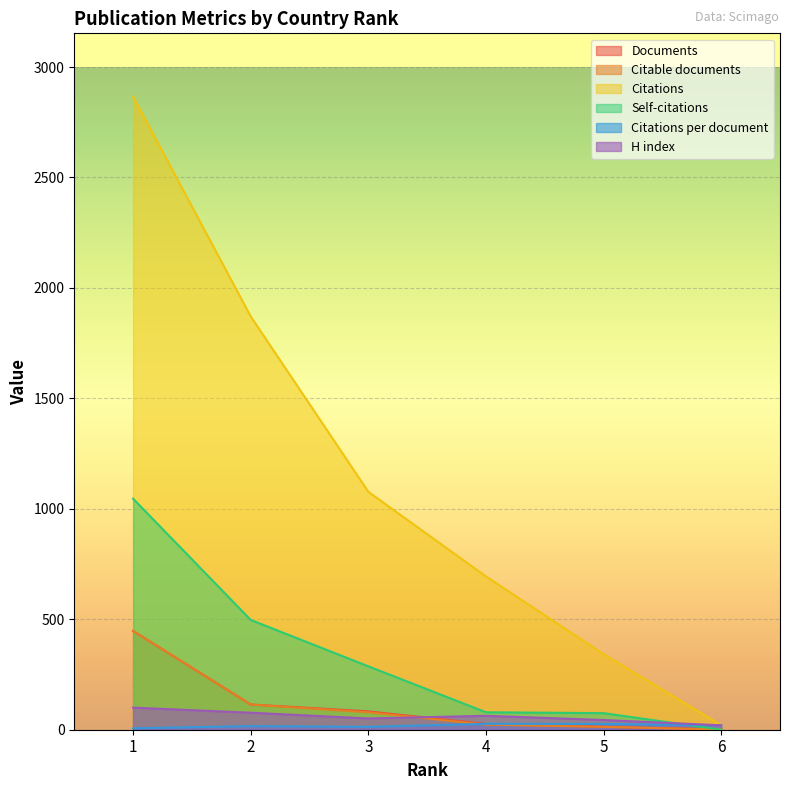

How many times do Citations per document and Citable documents cross each other?

1